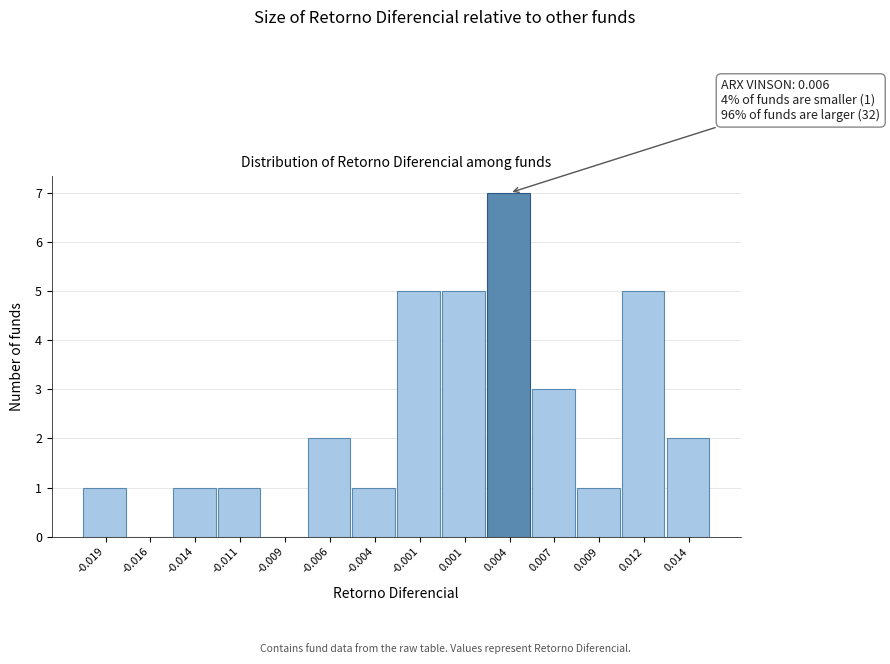

Reading left to right, extract all data points from this chart.

-0.019=1	-0.016=0	-0.014=1	-0.011=1	-0.009=0	-0.006=2	-0.004=1	-0.001=5	0.001=5	0.004=7	0.007=3	0.009=1	0.012=5	0.014=2